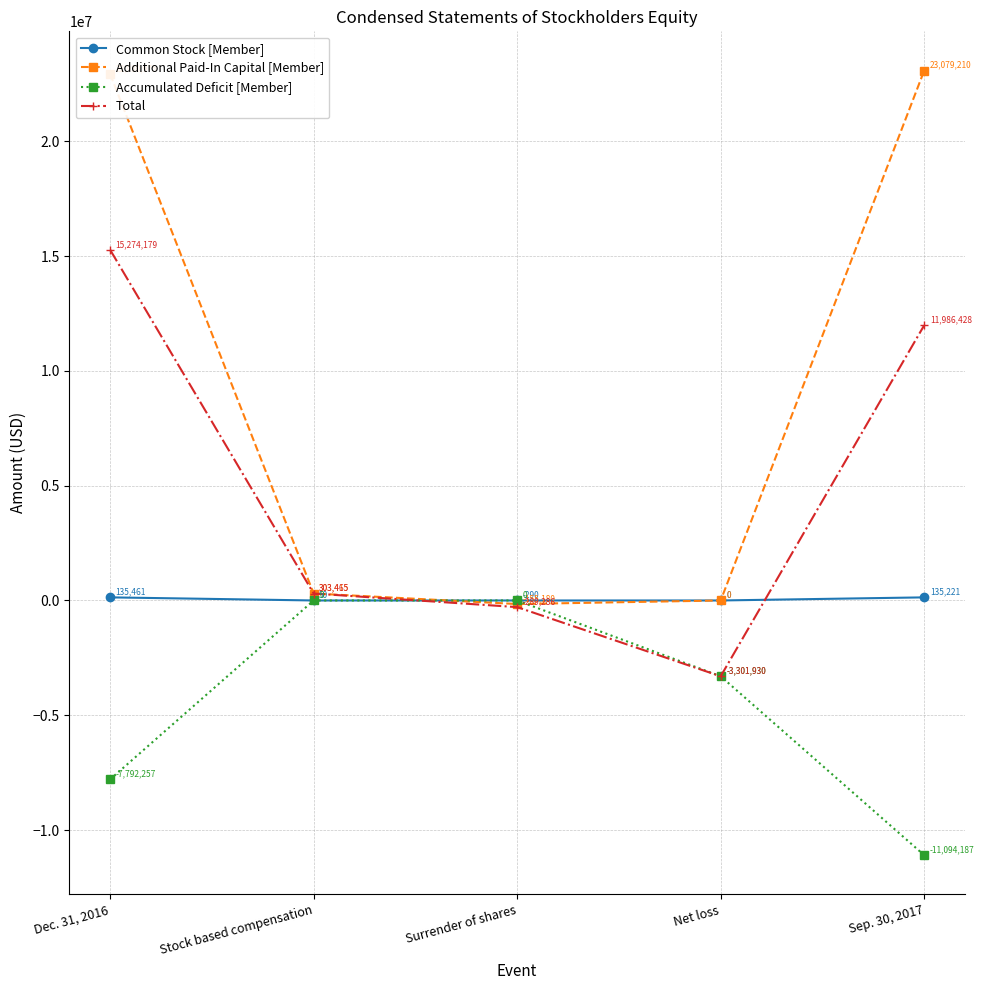

List the series in order of their peak value, highest first.

Additional Paid-In Capital [Member], Total, Common Stock [Member], Accumulated Deficit [Member]